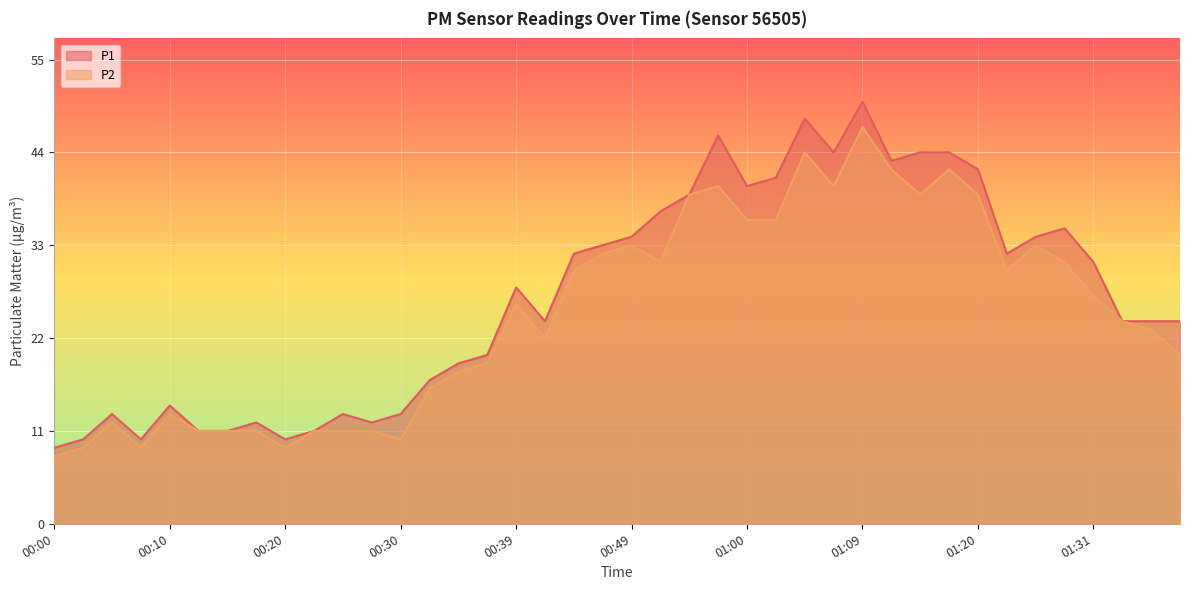

At which label is P2 closest to 27?

01:31